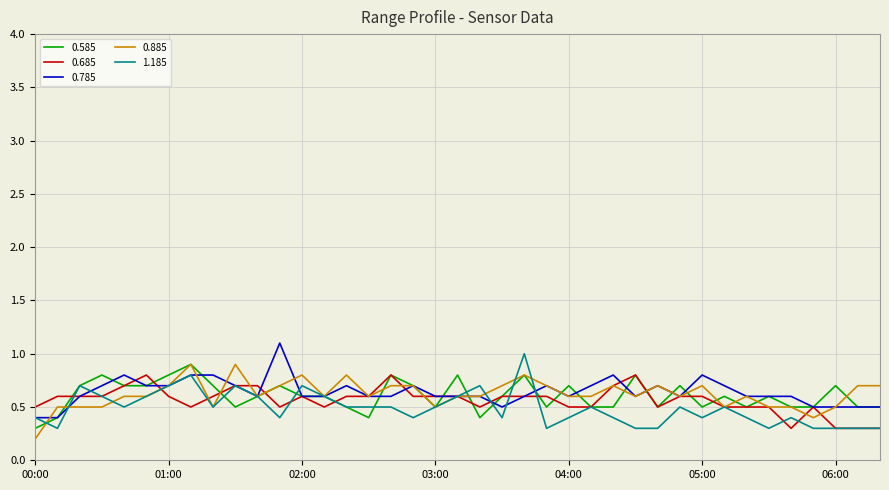

How many lines are shown in the chart?

5